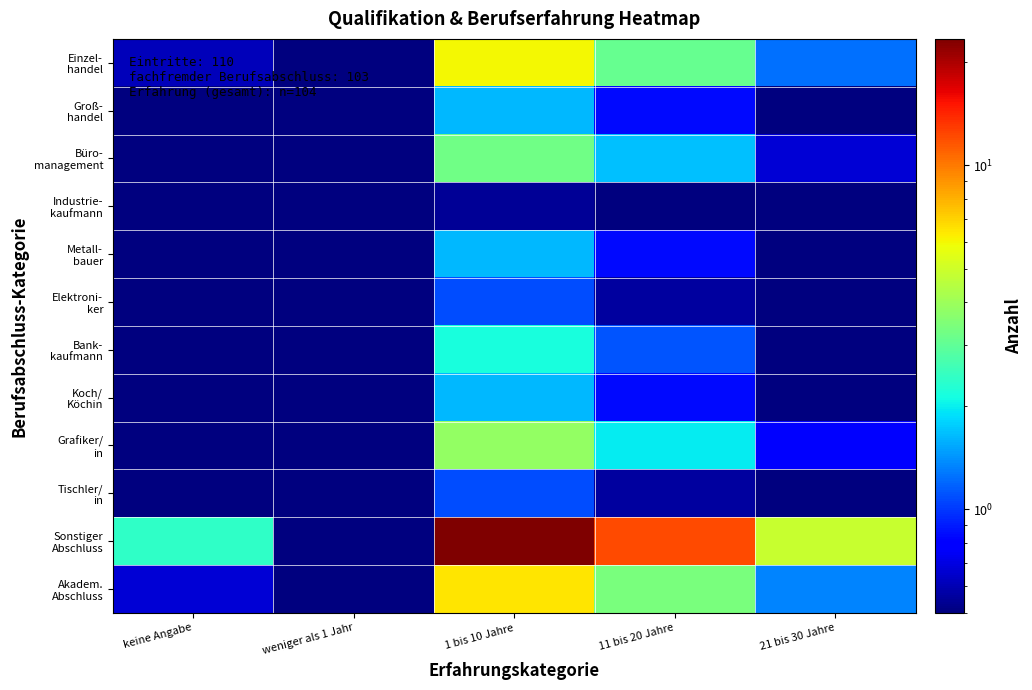

Between weniger als 1 Jahr and 11 bis 20 Jahre, which series saw the biggest shift?

Sonstiger Abschluss